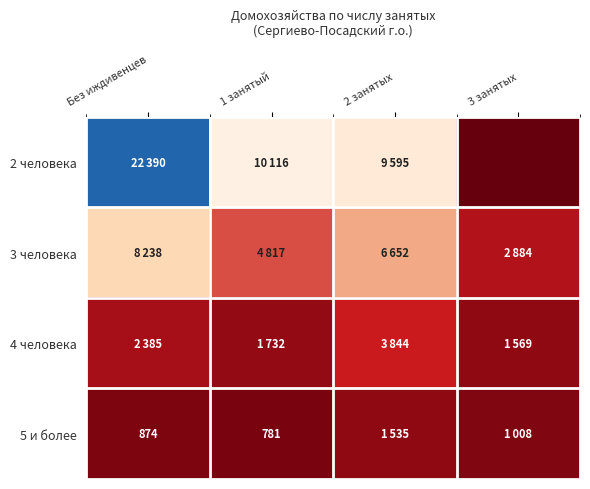

Rank the series by their maximum value, from lowest to highest.

5 и более, 4 человека, 3 человека, 2 человека